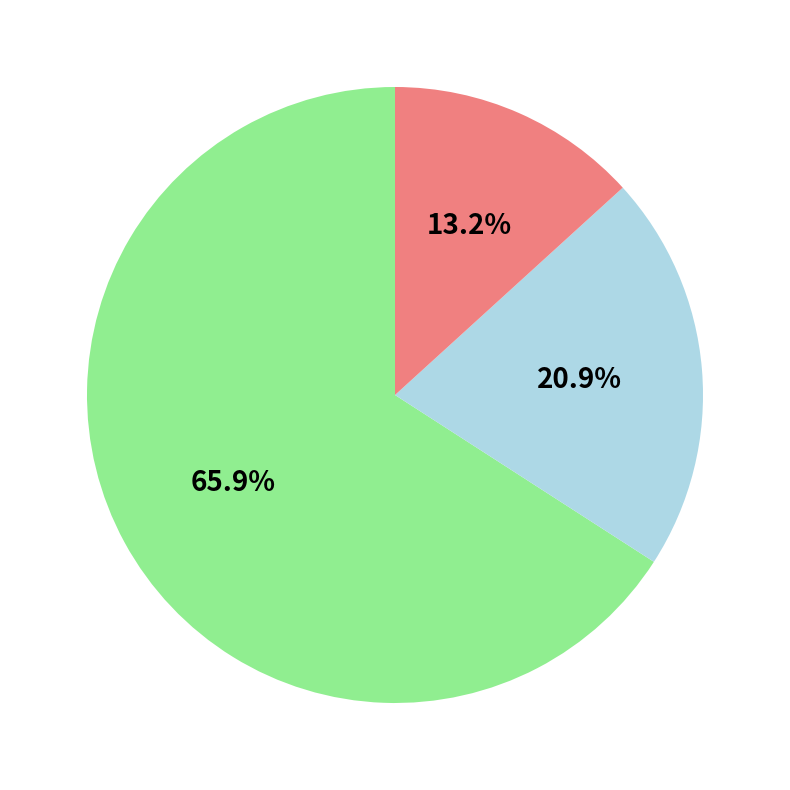

Does any single category account for the majority?

Yes